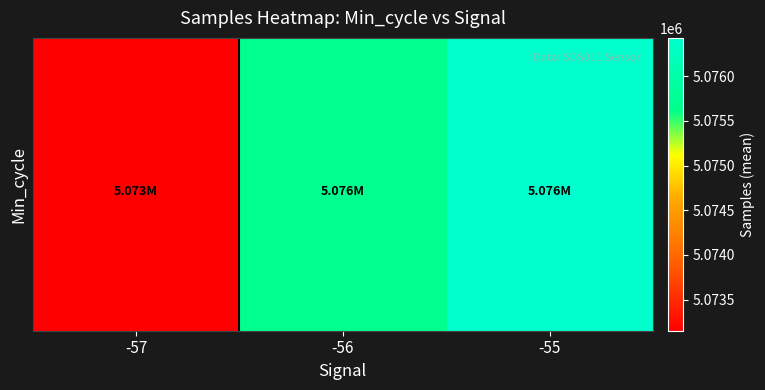

Which has a higher value, -56 or -57?

-56